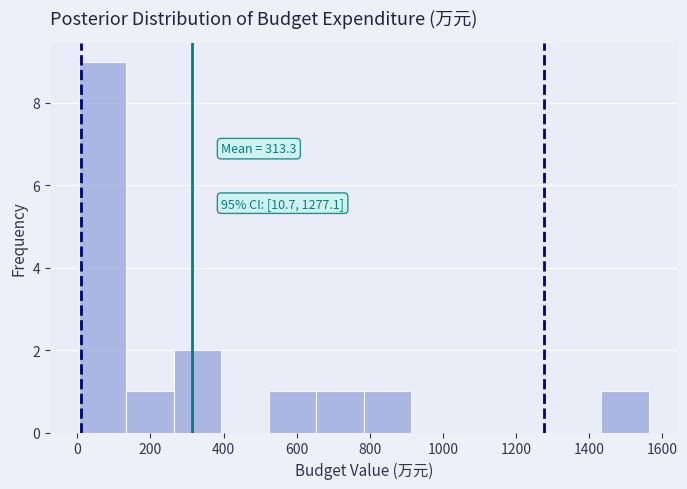

Which range on the x-axis has the tallest bar?

0 to 140